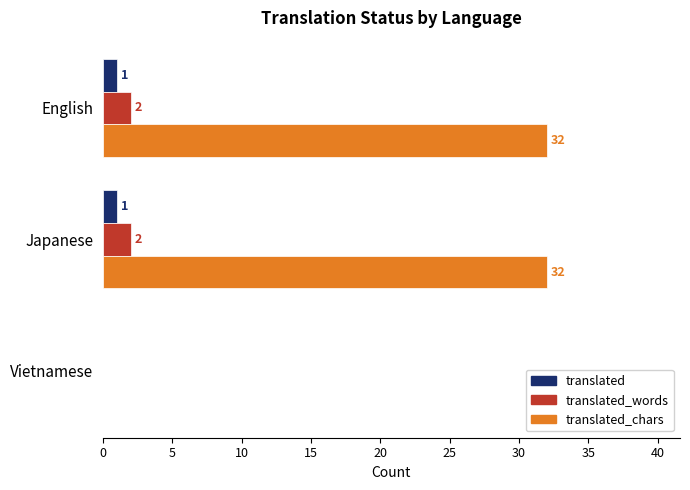

How many translated_chars values are between 0 and 32?

3